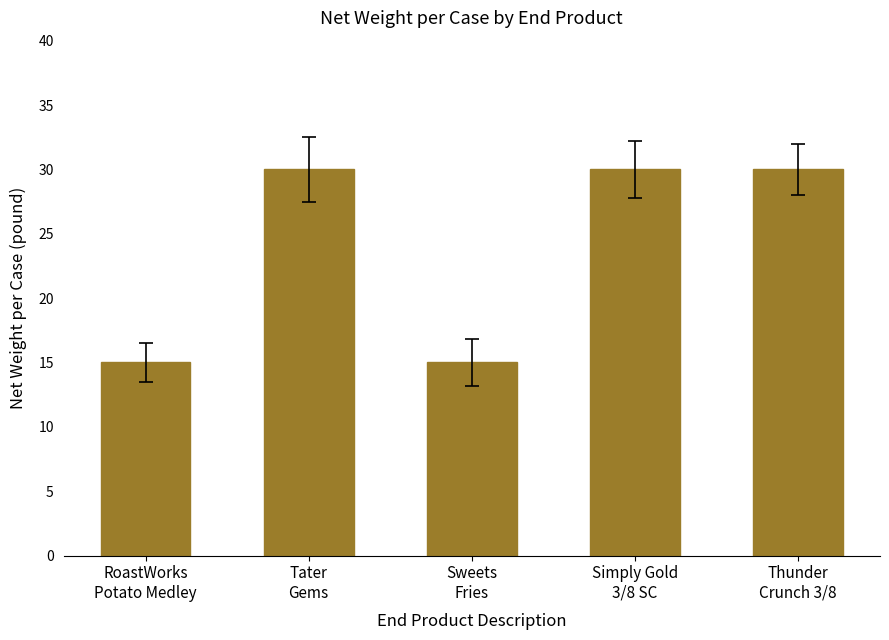

What is the minimum value shown in the chart?

15